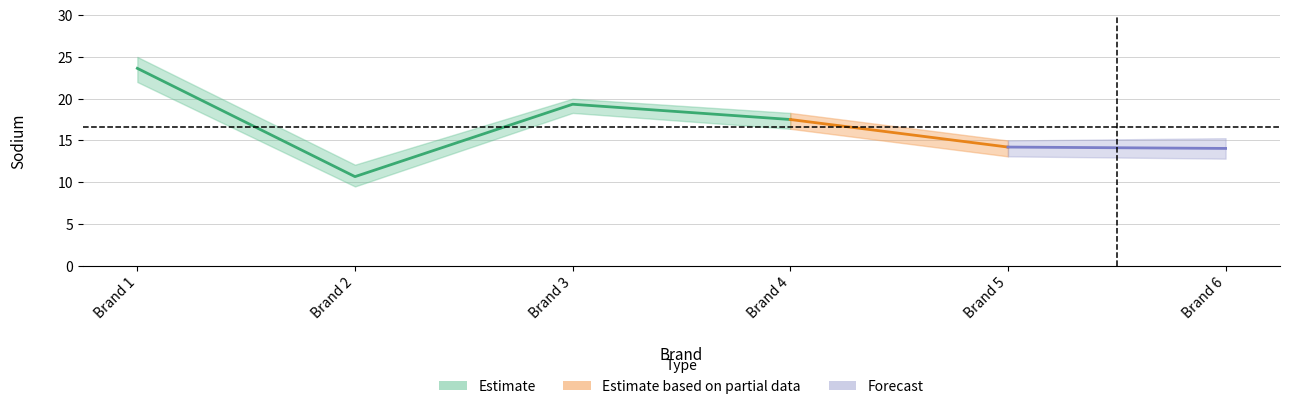

What is the difference between the maximum and minimum values in the lower series?

12.5